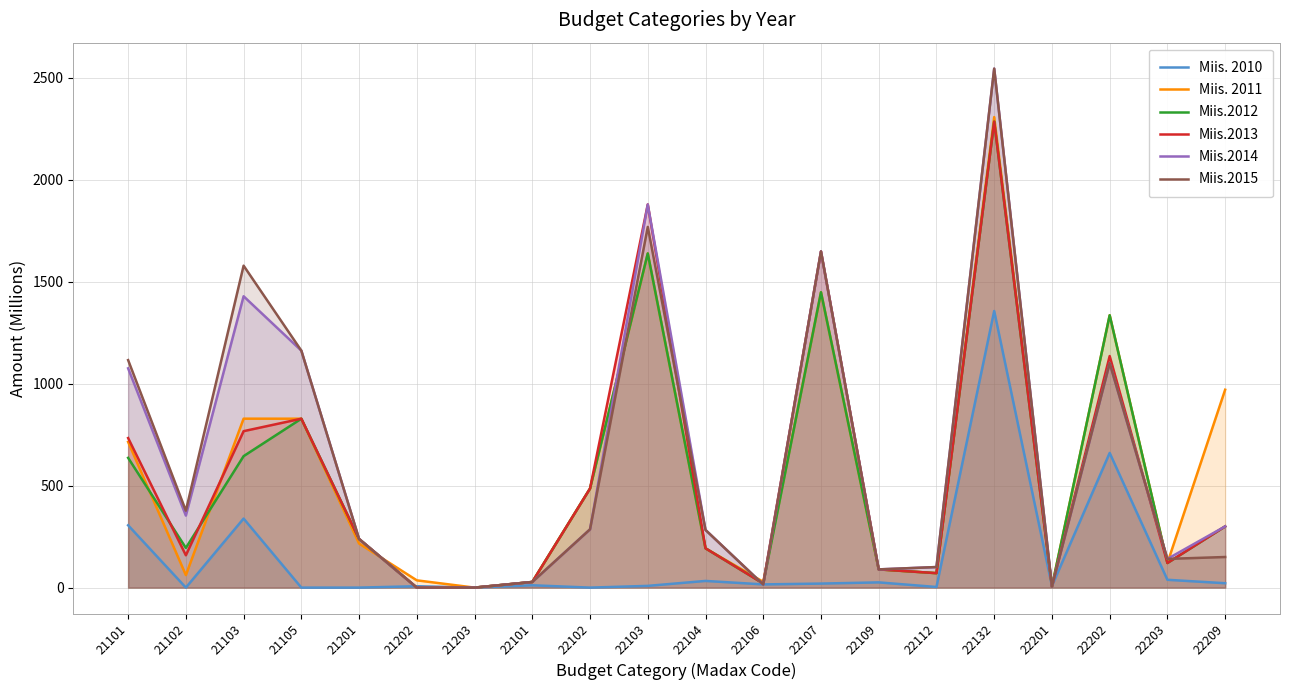

The value of Miis.2013 at 22102 is 265.7. True or false?

False